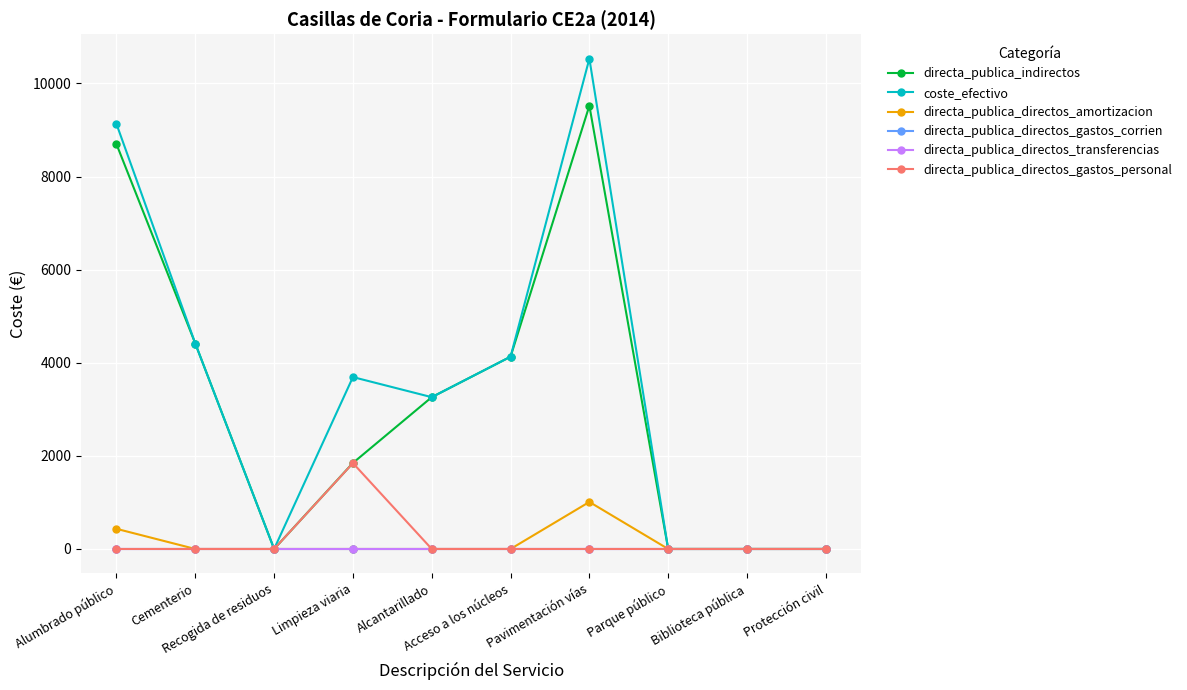

Reading left to right, extract all data points from this chart.

directa_publica_indirectos: Alumbrado público=8694.7	Cementerio=4412.5	Recogida de residuos=0.0	Limpieza viaria=1847.6	Alcantarillado=3260.5	Acceso a los núcleos=4130.0	Pavimentación vías=9520.7	Parque público=0.0	Biblioteca pública=0.0	Protección civil=0.0
coste_efectivo: Alumbrado público=9127.6	Cementerio=4412.5	Recogida de residuos=0.0	Limpieza viaria=3692.1	Alcantarillado=3260.5	Acceso a los núcleos=4130.0	Pavimentación vías=10530.9	Parque público=0.0	Biblioteca pública=0.0	Protección civil=0.0
directa_publica_directos_amortizacion: Alumbrado público=433.0	Cementerio=0.0	Recogida de residuos=0.0	Limpieza viaria=0.0	Alcantarillado=0.0	Acceso a los núcleos=0.0	Pavimentación vías=1010.3	Parque público=0.0	Biblioteca pública=0.0	Protección civil=0.0
directa_publica_directos_gastos_corrien: Alumbrado público=0.0	Cementerio=0.0	Recogida de residuos=0.0	Limpieza viaria=0.0	Alcantarillado=0.0	Acceso a los núcleos=0.0	Pavimentación vías=0.0	Parque público=0.0	Biblioteca pública=0.0	Protección civil=0.0
directa_publica_directos_transferencias: Alumbrado público=0.0	Cementerio=0.0	Recogida de residuos=0.0	Limpieza viaria=0.0	Alcantarillado=0.0	Acceso a los núcleos=0.0	Pavimentación vías=0.0	Parque público=0.0	Biblioteca pública=0.0	Protección civil=0.0
directa_publica_directos_gastos_personal: Alumbrado público=0.0	Cementerio=0.0	Recogida de residuos=0.0	Limpieza viaria=1844.5	Alcantarillado=0.0	Acceso a los núcleos=0.0	Pavimentación vías=0.0	Parque público=0.0	Biblioteca pública=0.0	Protección civil=0.0